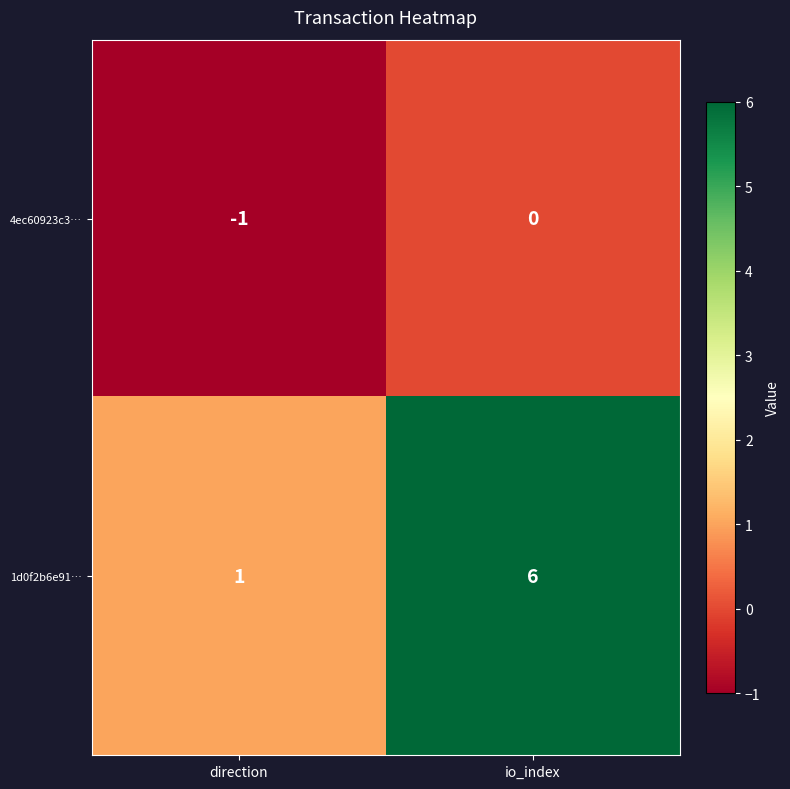

At which category is the sum across all series the highest?

io_index